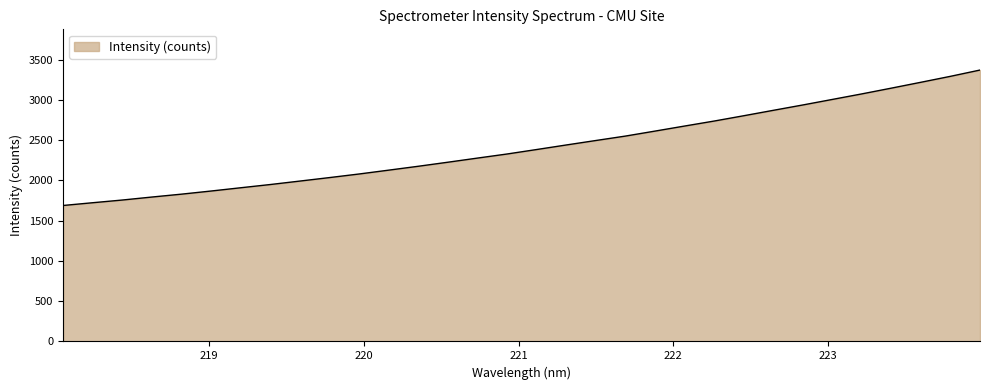

What is the minimum value shown in the chart?

1688.7